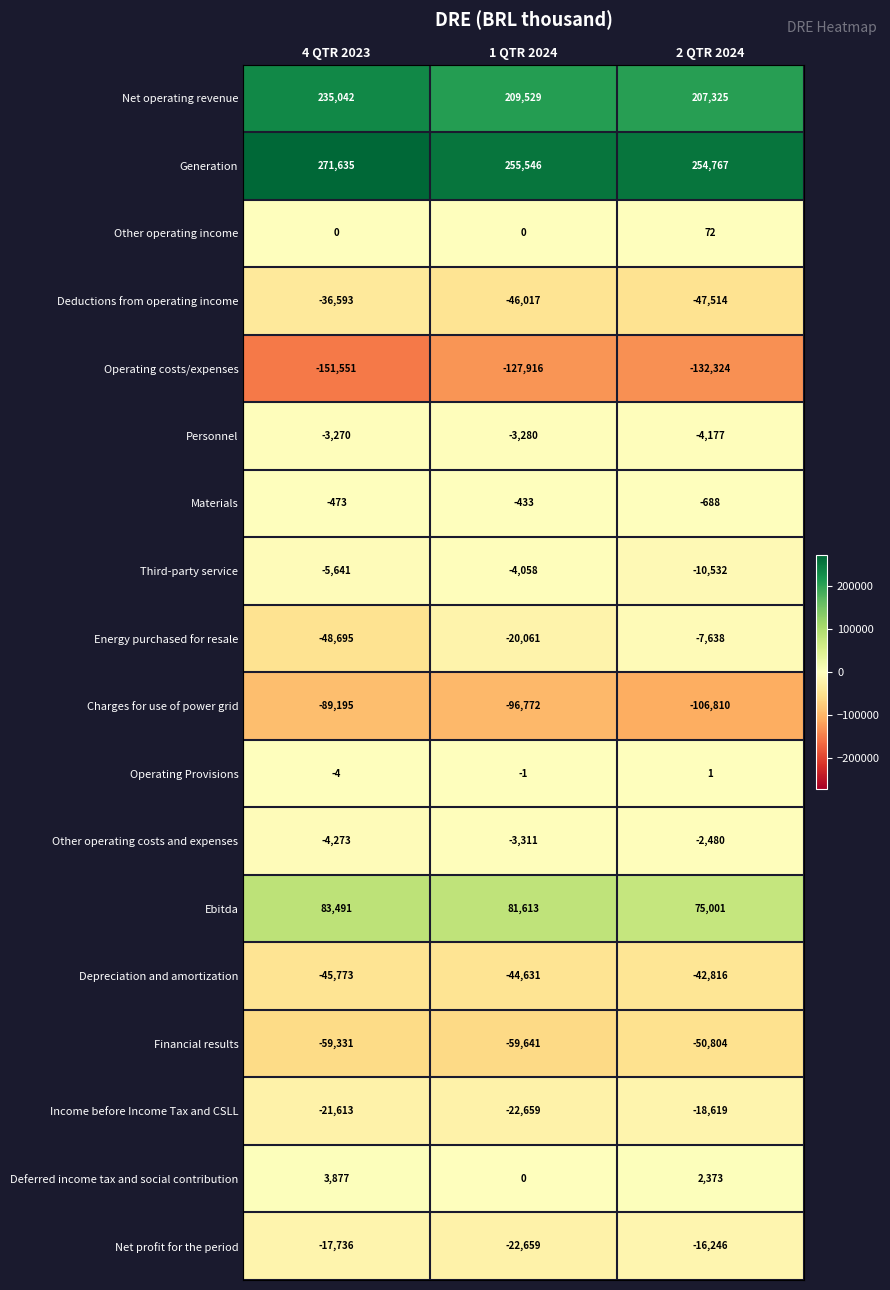

Rank the categories by Net profit for the period value from lowest to highest.

1 QTR 2024, 4 QTR 2023, 2 QTR 2024